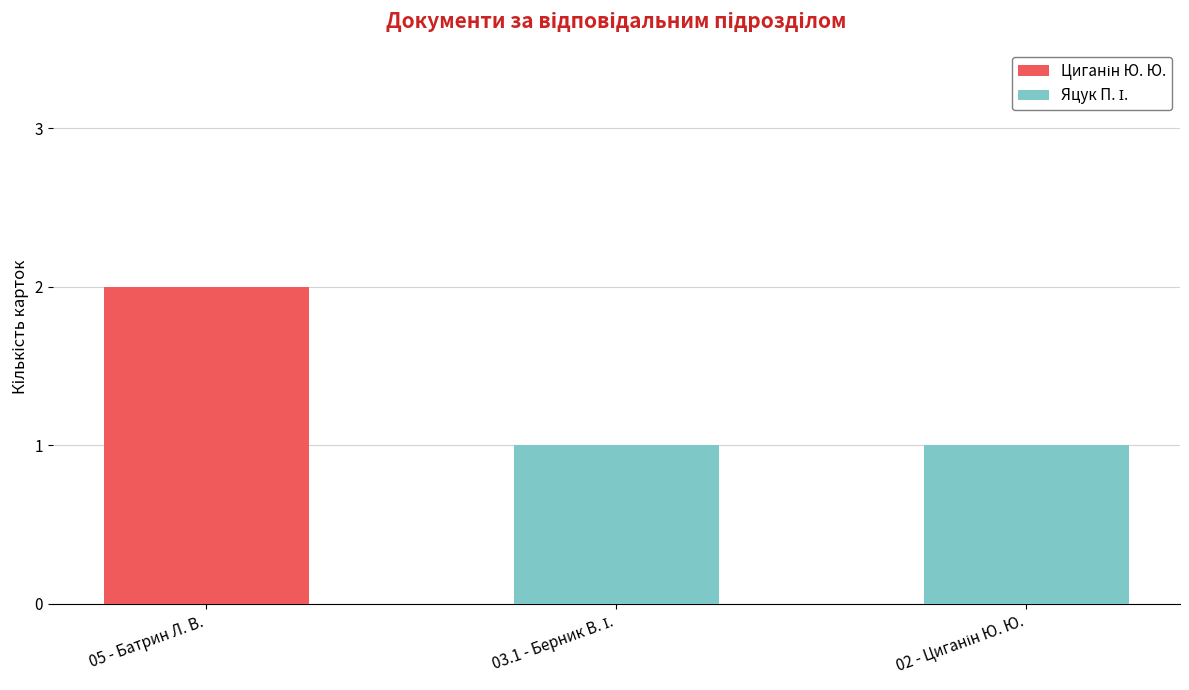

Count the number of categories in the chart.

3